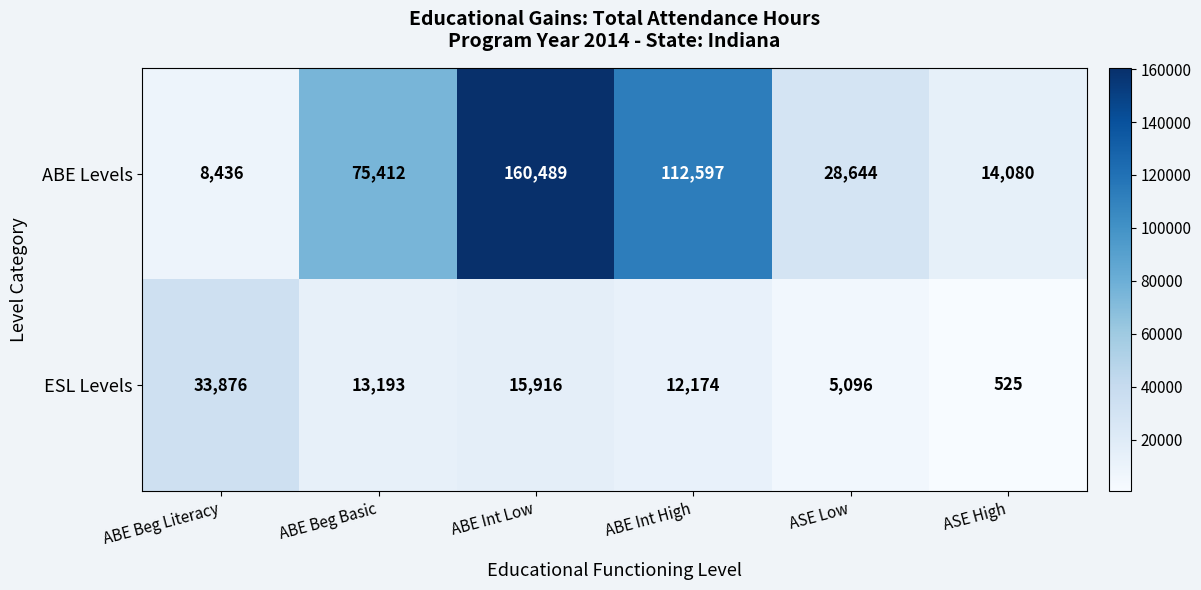

True or false: ABE Levels has a value of 8436 at ABE Beg Literacy.

True